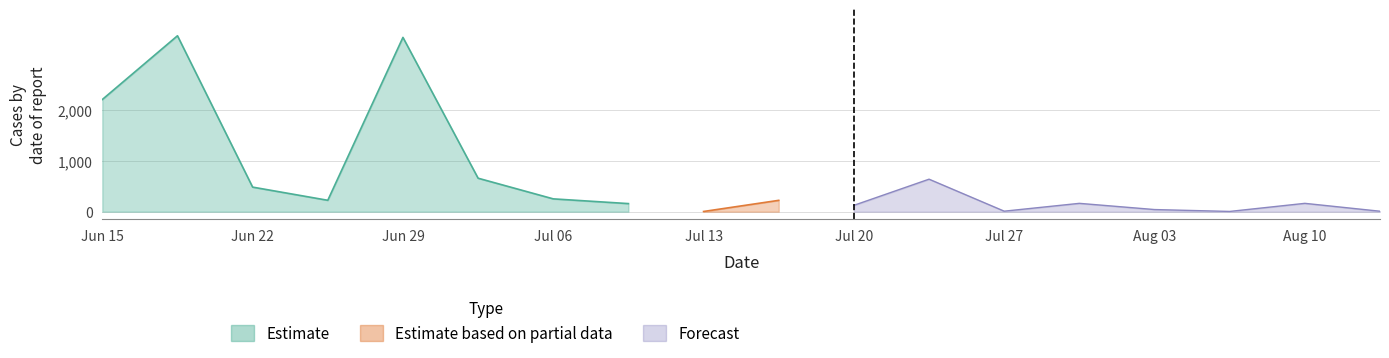

What is the difference between the maximum and minimum values in the Estimate based on partial data series?

260